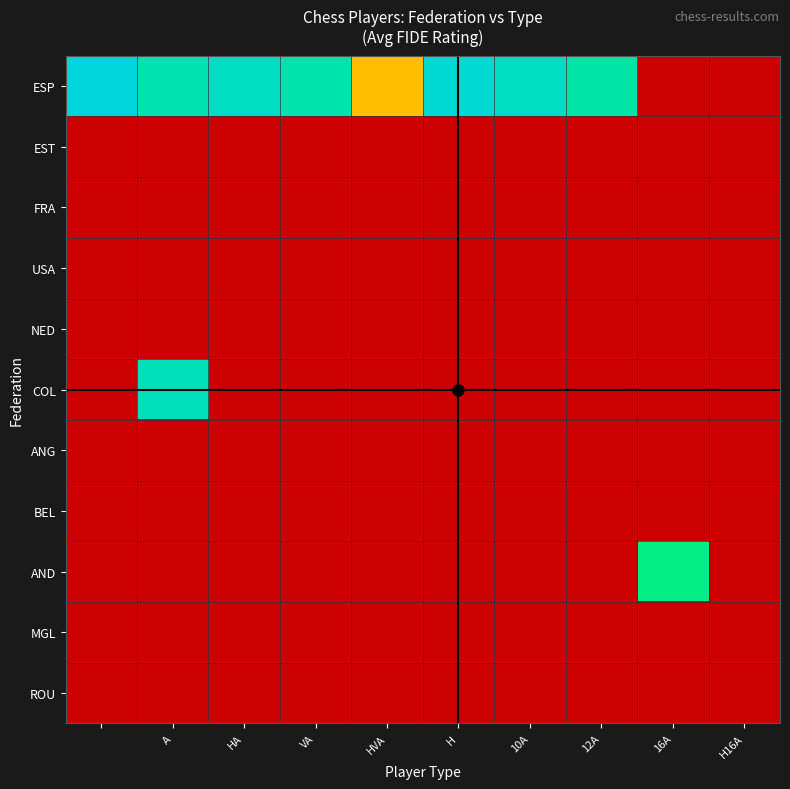

Reading left to right, list all the values displayed in this chart.

ESP: 2016.0	1897.1	1940.0	1894.0	971.5	1981.0	1936.0	1872.0	0.0	0.0
EST: 0.0	0.0	0.0	0.0	0.0	0.0	0.0	0.0	0.0	0.0
FRA: 0.0	0.0	0.0	0.0	0.0	0.0	0.0	0.0	0.0	0.0
USA: 0.0	0.0	0.0	0.0	0.0	0.0	0.0	0.0	0.0	0.0
NED: 0.0	0.0	0.0	0.0	0.0	0.0	0.0	0.0	0.0	0.0
COL: 0.0	1925.0	0.0	0.0	0.0	0.0	0.0	0.0	0.0	0.0
ANG: 0.0	0.0	0.0	0.0	0.0	0.0	0.0	0.0	0.0	0.0
BEL: 0.0	0.0	0.0	0.0	0.0	0.0	0.0	0.0	0.0	0.0
AND: 0.0	0.0	0.0	0.0	0.0	0.0	0.0	0.0	1781.0	0.0
MGL: 0.0	0.0	0.0	0.0	0.0	0.0	0.0	0.0	0.0	0.0
ROU: 0.0	0.0	0.0	0.0	0.0	0.0	0.0	0.0	0.0	0.0